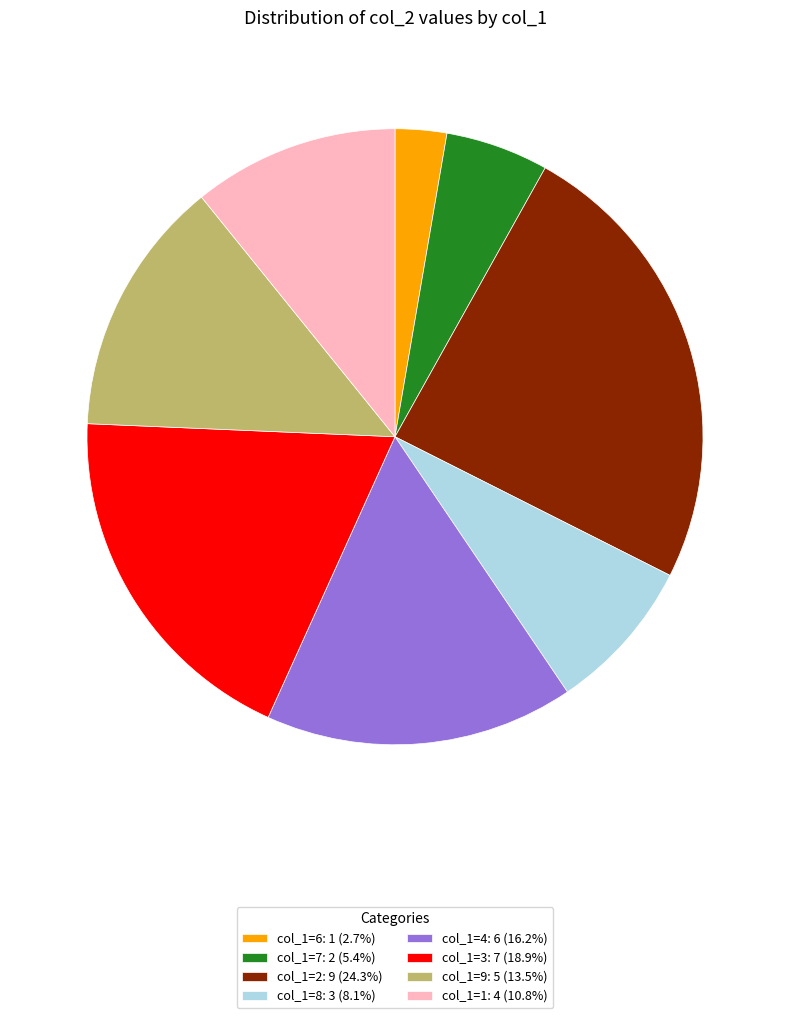

Approximately how many times larger is the value at col_1=9: 5 (13.5%) compared to col_1=4: 6 (16.2%)?

0.8